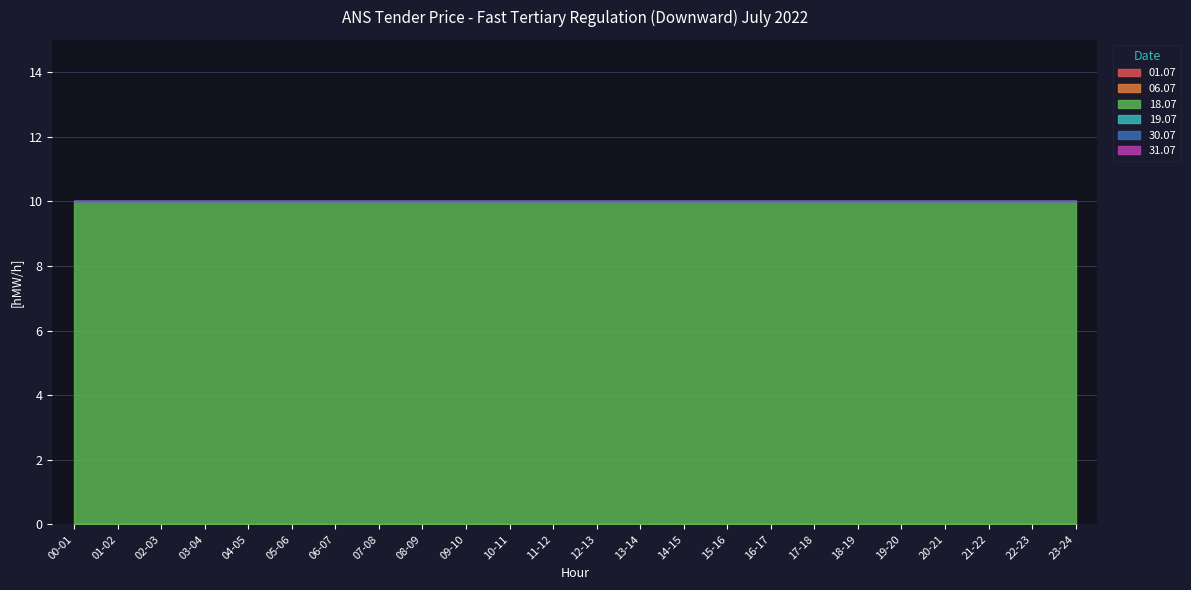

Reading right to left, list all the values displayed in this chart.

01.07: 23-24=0	22-23=0	21-22=0	20-21=0	19-20=0	18-19=0	17-18=0	16-17=0	15-16=0	14-15=0	13-14=0	12-13=0	11-12=0	10-11=0	09-10=0	08-09=0	07-08=0	06-07=0	05-06=0	04-05=0	03-04=0	02-03=0	01-02=0	00-01=0
06.07: 23-24=0	22-23=0	21-22=0	20-21=0	19-20=0	18-19=0	17-18=0	16-17=0	15-16=0	14-15=0	13-14=0	12-13=0	11-12=0	10-11=0	09-10=0	08-09=0	07-08=0	06-07=0	05-06=0	04-05=0	03-04=0	02-03=0	01-02=0	00-01=0
18.07: 23-24=10	22-23=10	21-22=10	20-21=10	19-20=10	18-19=10	17-18=10	16-17=10	15-16=10	14-15=10	13-14=10	12-13=10	11-12=10	10-11=10	09-10=10	08-09=10	07-08=10	06-07=10	05-06=10	04-05=10	03-04=10	02-03=10	01-02=10	00-01=10
19.07: 23-24=0	22-23=0	21-22=0	20-21=0	19-20=0	18-19=0	17-18=0	16-17=0	15-16=0	14-15=0	13-14=0	12-13=0	11-12=0	10-11=0	09-10=0	08-09=0	07-08=0	06-07=0	05-06=0	04-05=0	03-04=0	02-03=0	01-02=0	00-01=0
30.07: 23-24=0	22-23=0	21-22=0	20-21=0	19-20=0	18-19=0	17-18=0	16-17=0	15-16=0	14-15=0	13-14=0	12-13=0	11-12=0	10-11=0	09-10=0	08-09=0	07-08=0	06-07=0	05-06=0	04-05=0	03-04=0	02-03=0	01-02=0	00-01=0
31.07: 23-24=0	22-23=0	21-22=0	20-21=0	19-20=0	18-19=0	17-18=0	16-17=0	15-16=0	14-15=0	13-14=0	12-13=0	11-12=0	10-11=0	09-10=0	08-09=0	07-08=0	06-07=0	05-06=0	04-05=0	03-04=0	02-03=0	01-02=0	00-01=0